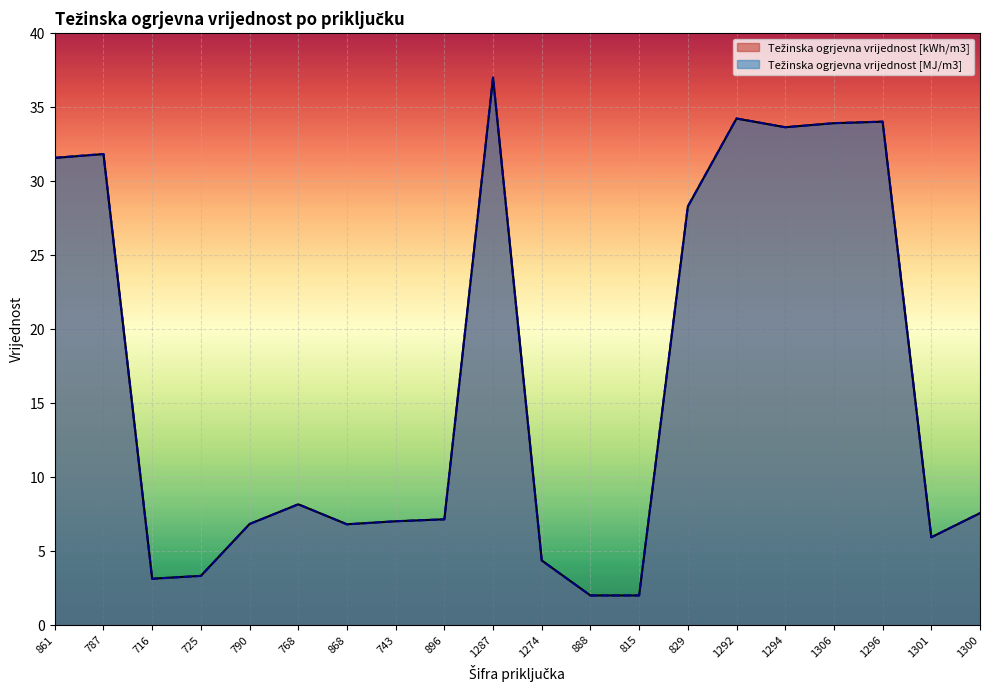

Rank the categories by Težinska ogrjevna vrijednost [kWh/m3] value from highest to lowest.

1287, 1292, 1296, 1306, 1294, 787, 861, 829, 768, 1300, 896, 743, 790, 868, 1301, 1274, 725, 716, 888, 815